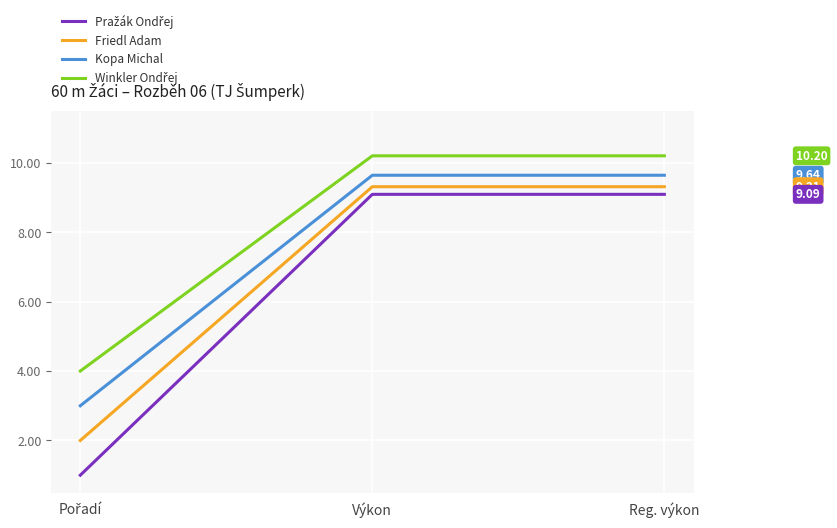

What is the spread (max minus min) of values at Výkon?

1.1